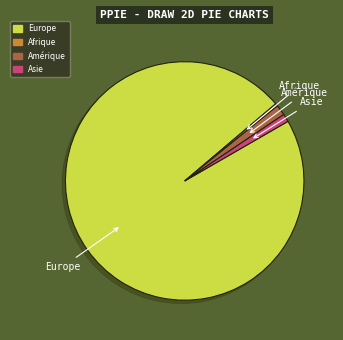

Is there a majority slice in this chart?

Yes